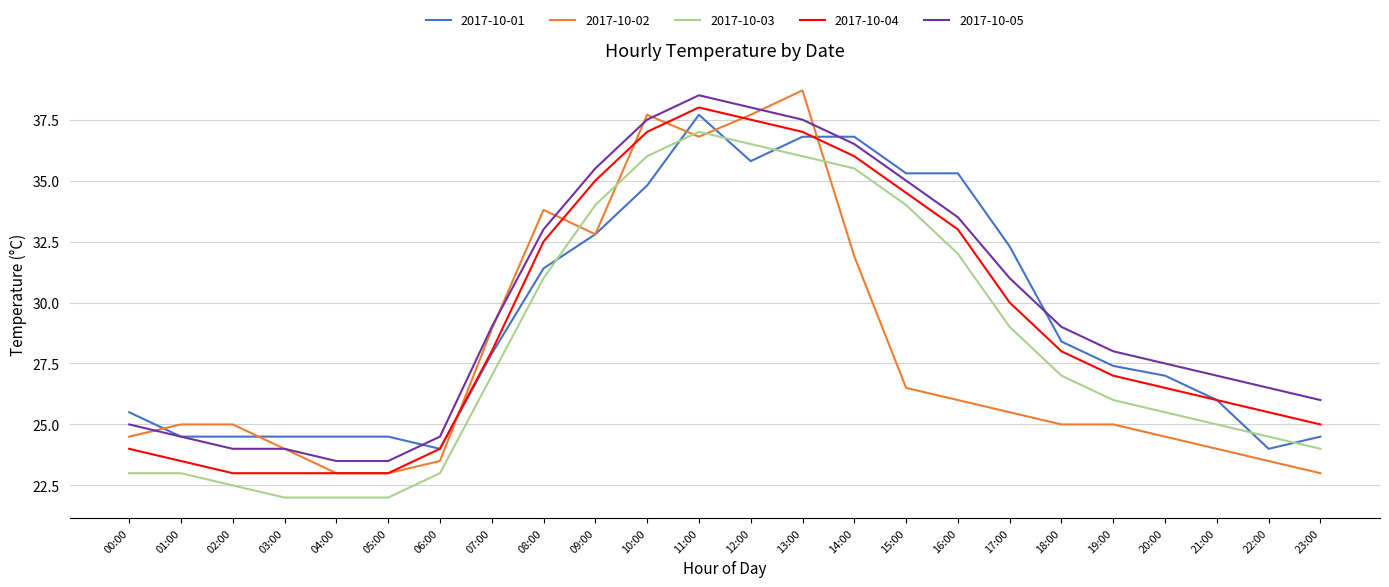

What is the greatest value displayed?

38.7